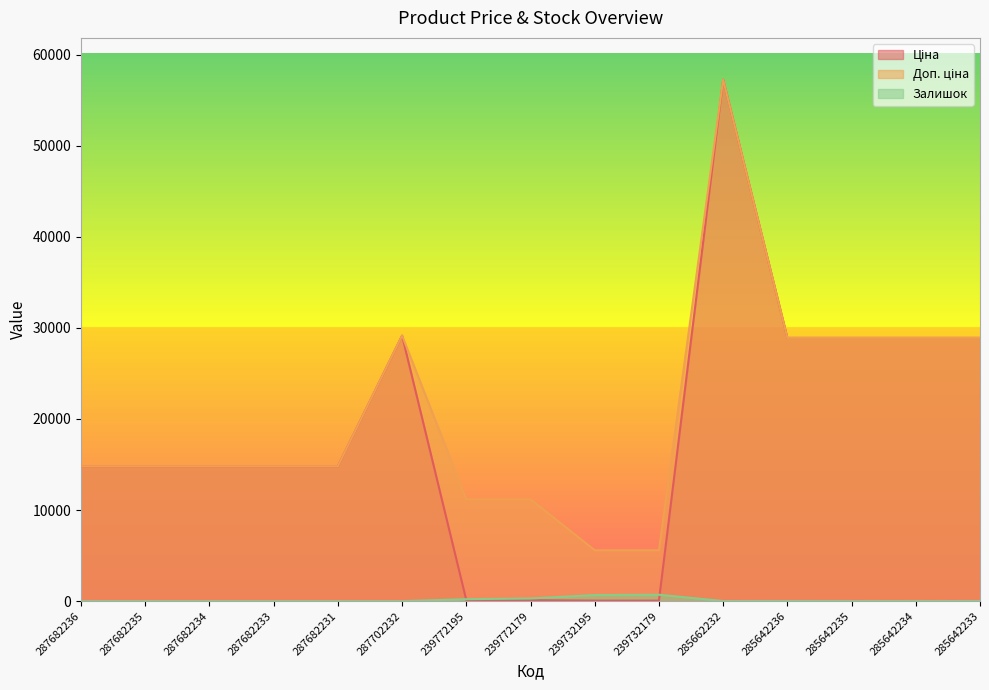

The Доп. ціна series shows 5591.0 at 239732179. True or false?

True